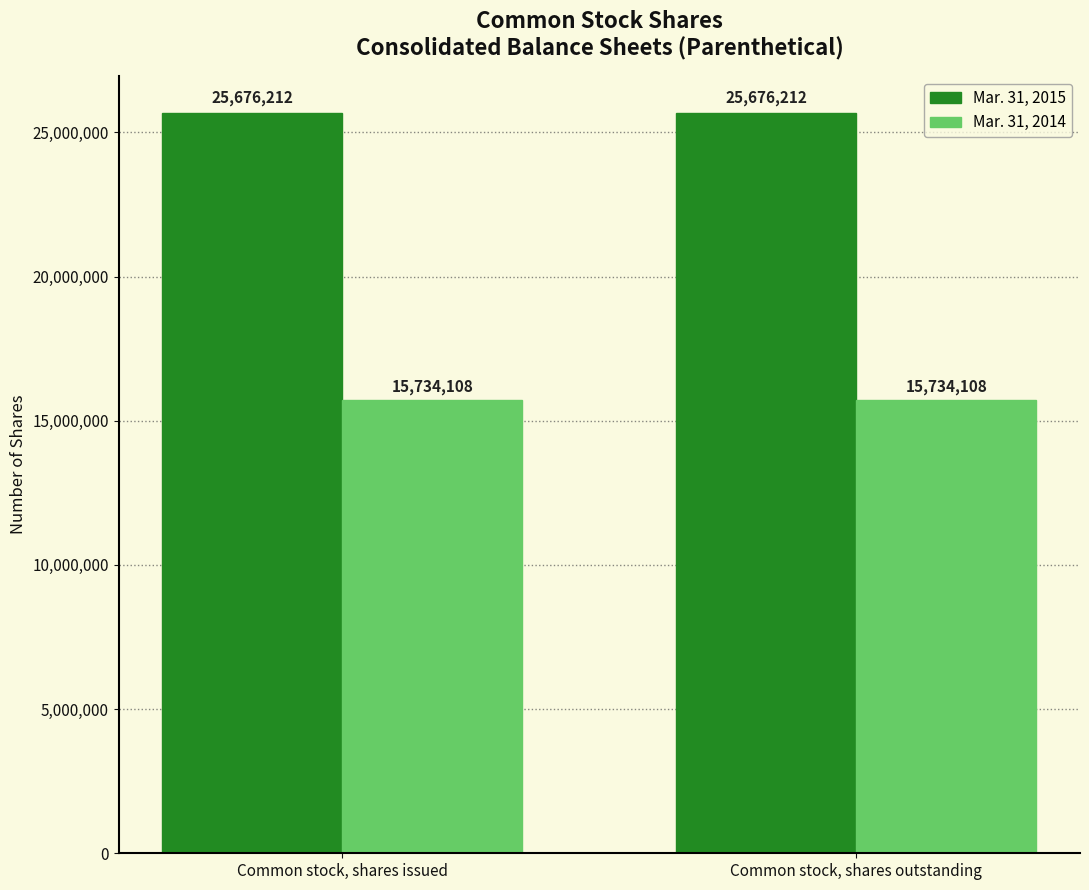

How many categories are shown in the chart?

2